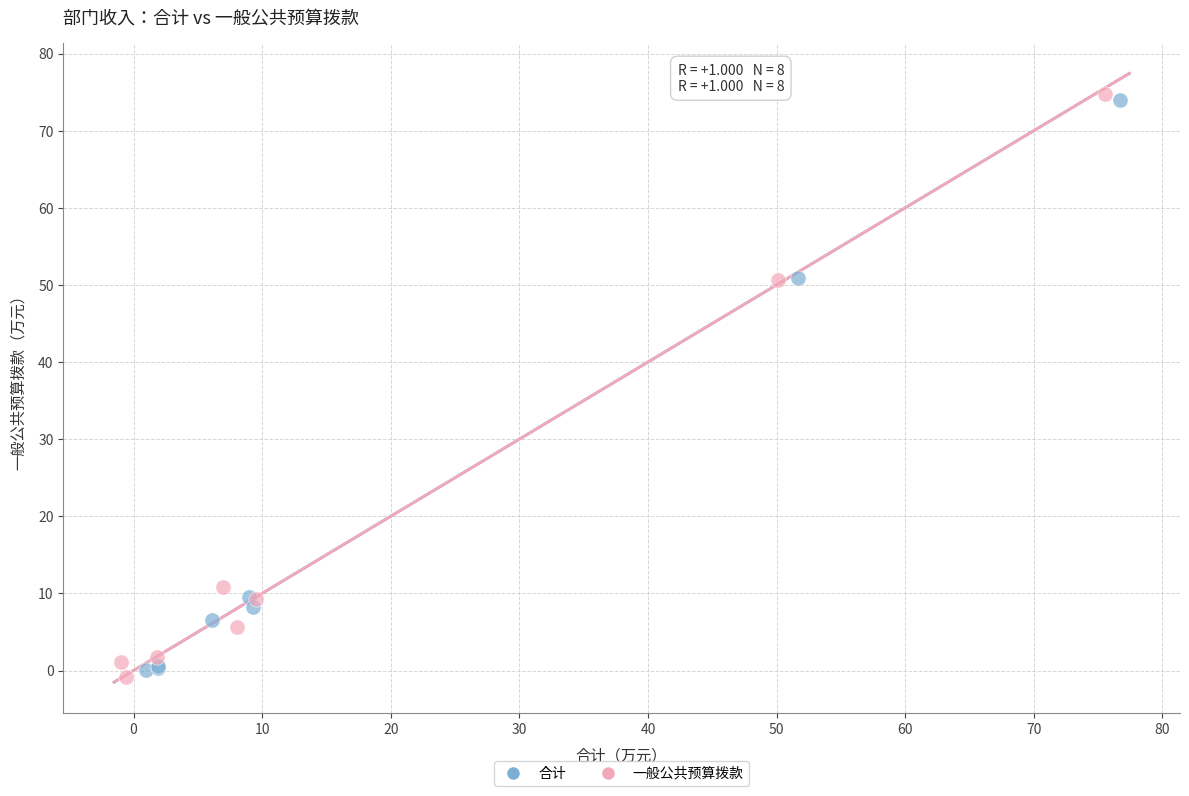

Which series reaches the minimum Y coordinate?

一般公共预算拨款